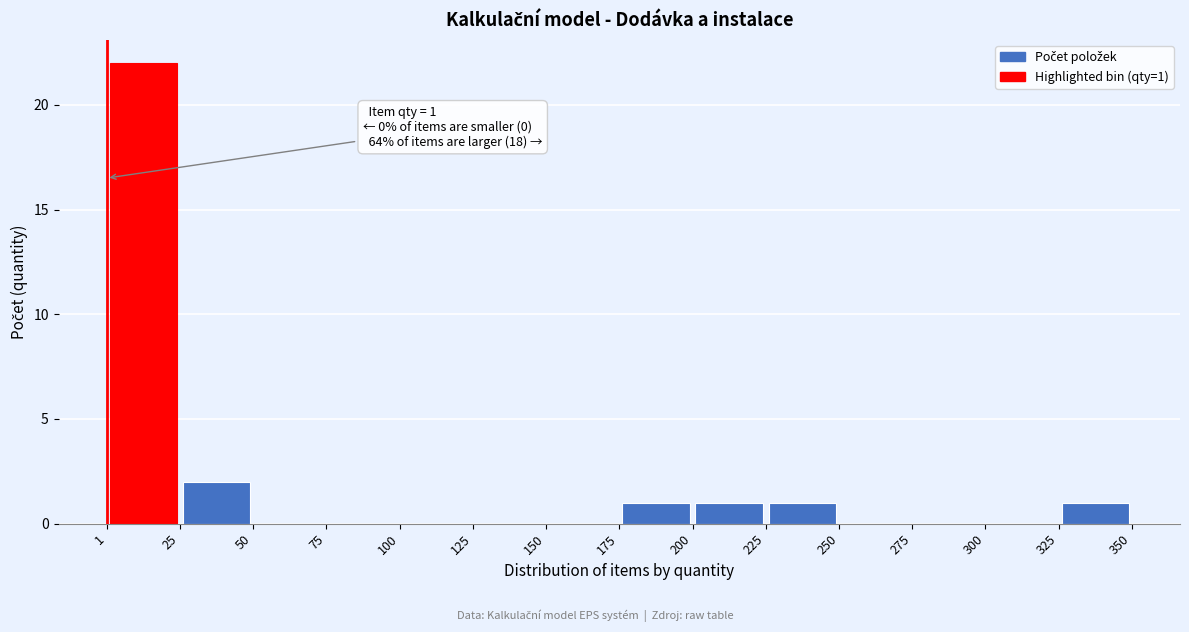

Which range on the x-axis has the tallest bar?

1 to 25